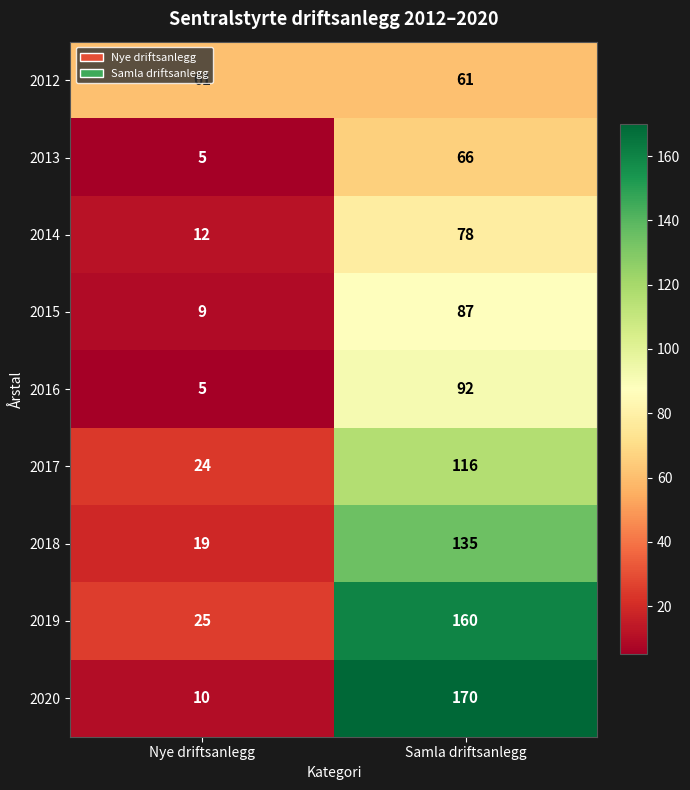

What is the greatest value displayed?

170